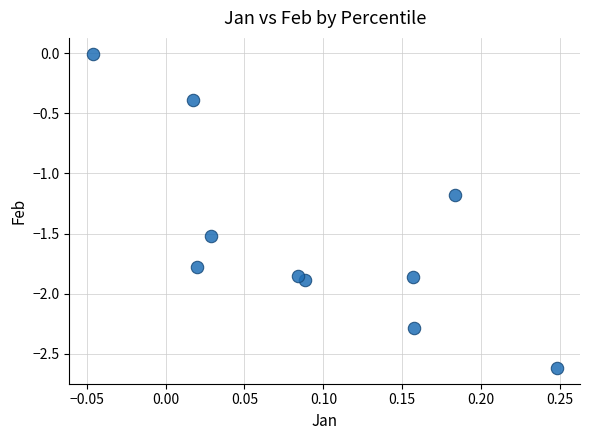

What is the average Y value?

-1.5